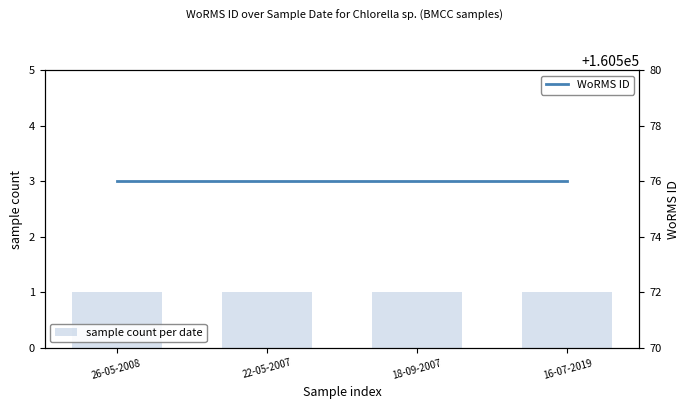

Rank the series by their maximum value, from highest to lowest.

WoRMS ID, sample count per date